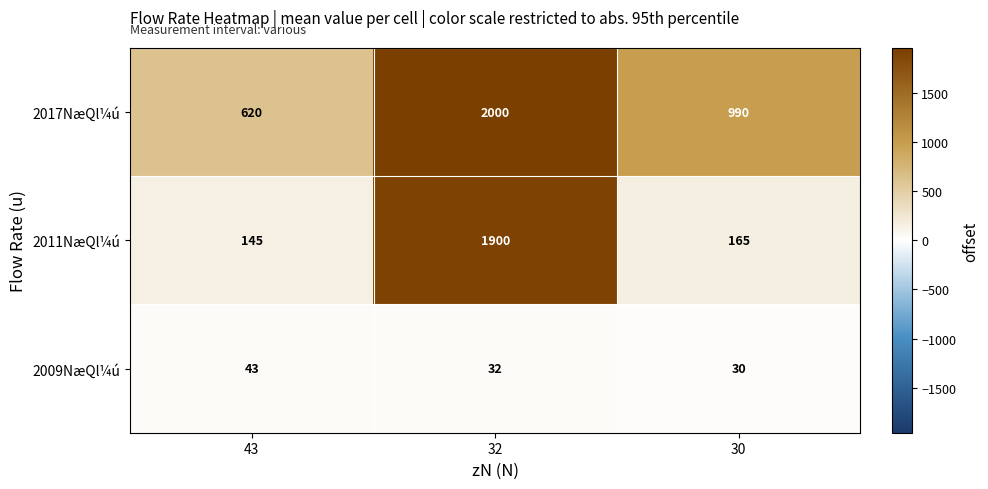

What is the difference between the 2011NæQl¼ú values at 32 and 43?

1755